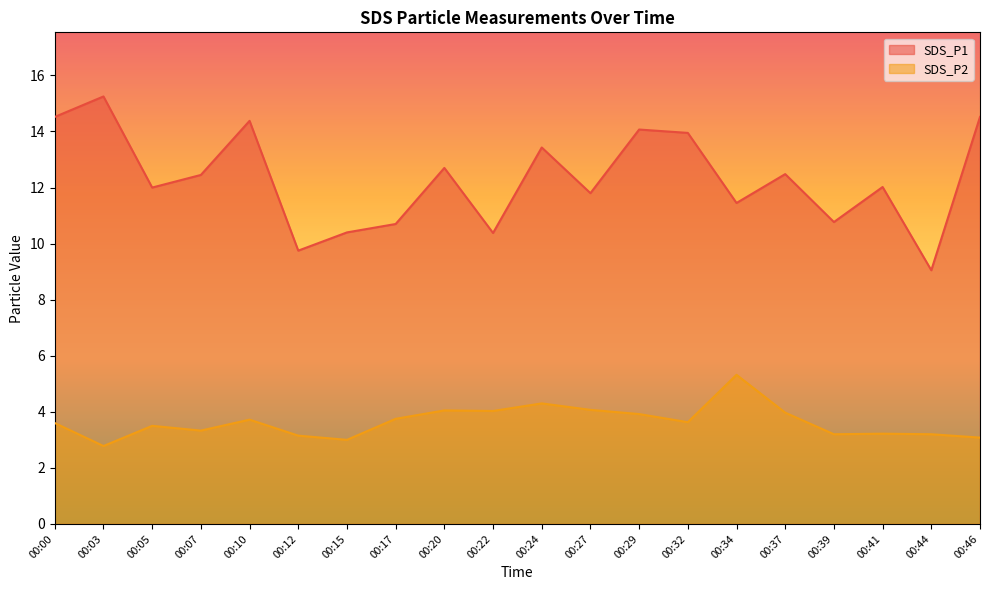

What value does the SDS_P2 series have at 00:29?

3.9